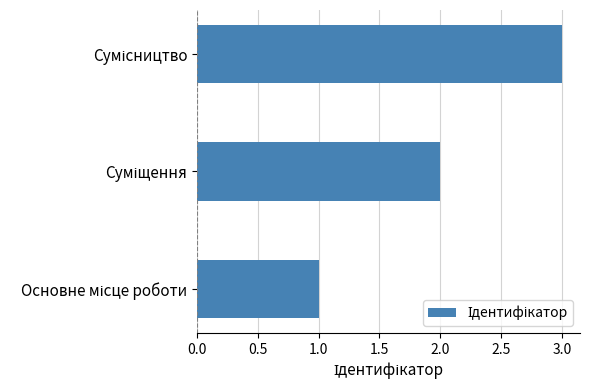

What is the sum of all values?

6